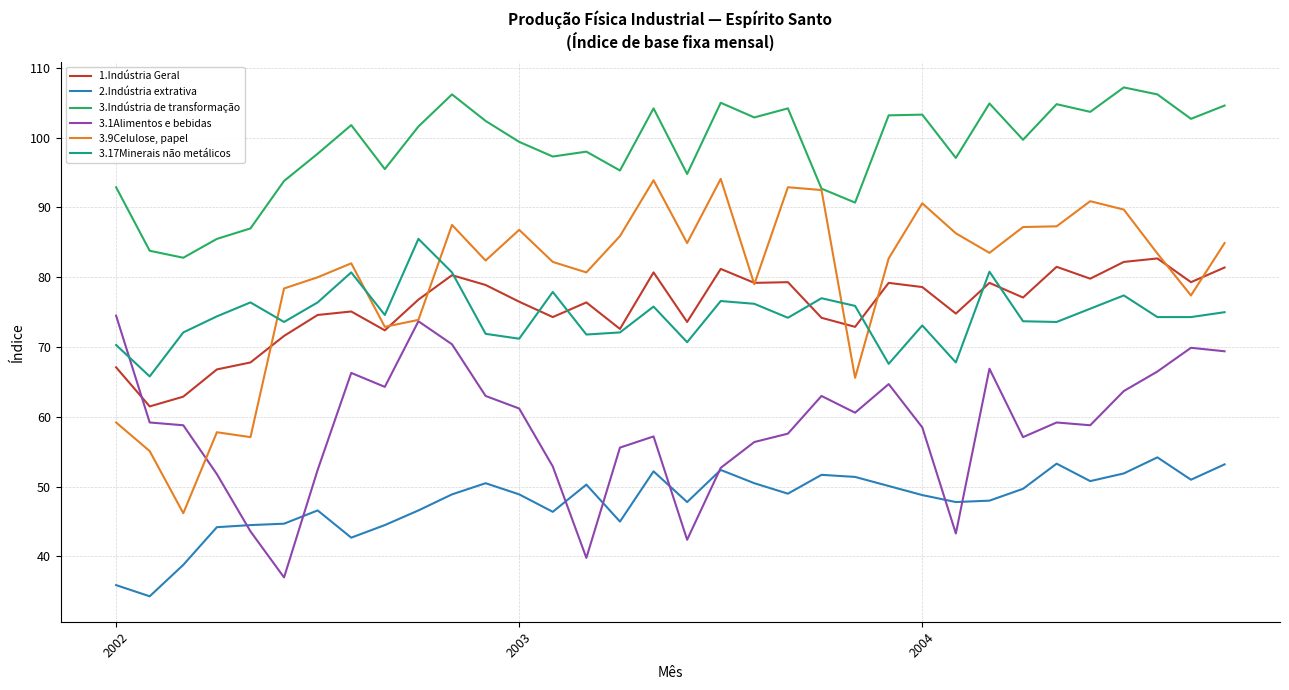

Rank the series by their maximum value, from lowest to highest.

2.Indústria extrativa, 3.1Alimentos e bebidas, 1.Indústria Geral, 3.17Minerais não metálicos, 3.9Celulose, papel, 3.Indústria de transformação